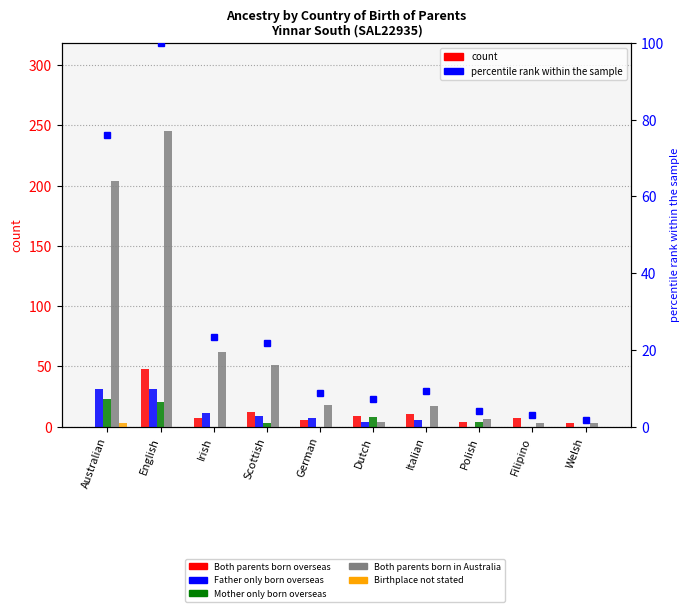

How many data points in Both parents born in Australia are less than 18?

5